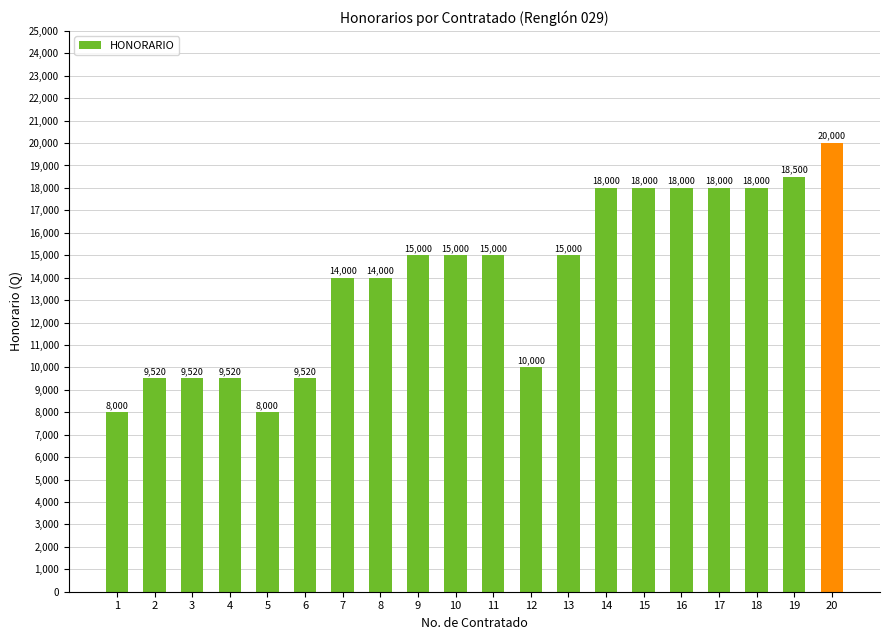

What is the approximate value at 9?

15000